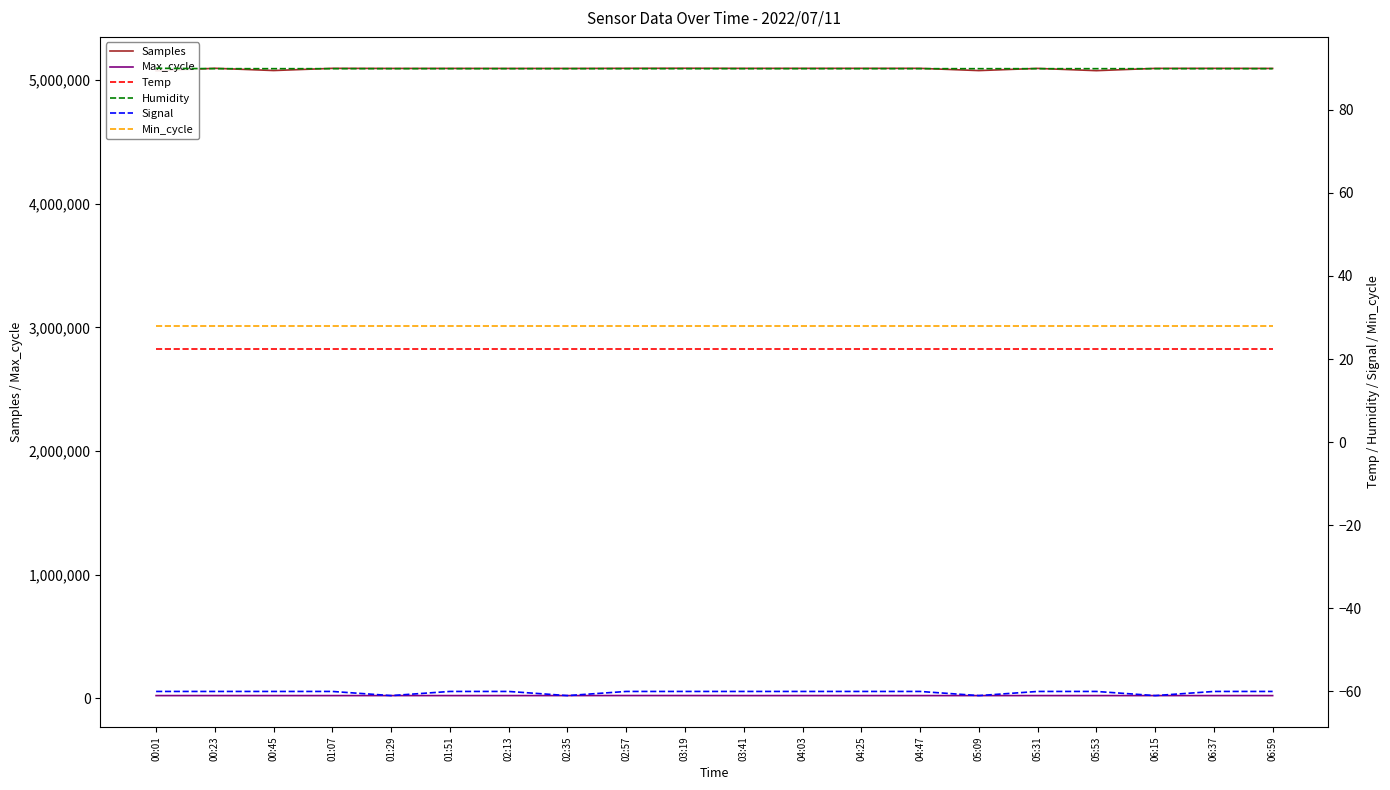

At which label does Temp reach its minimum?

00:01